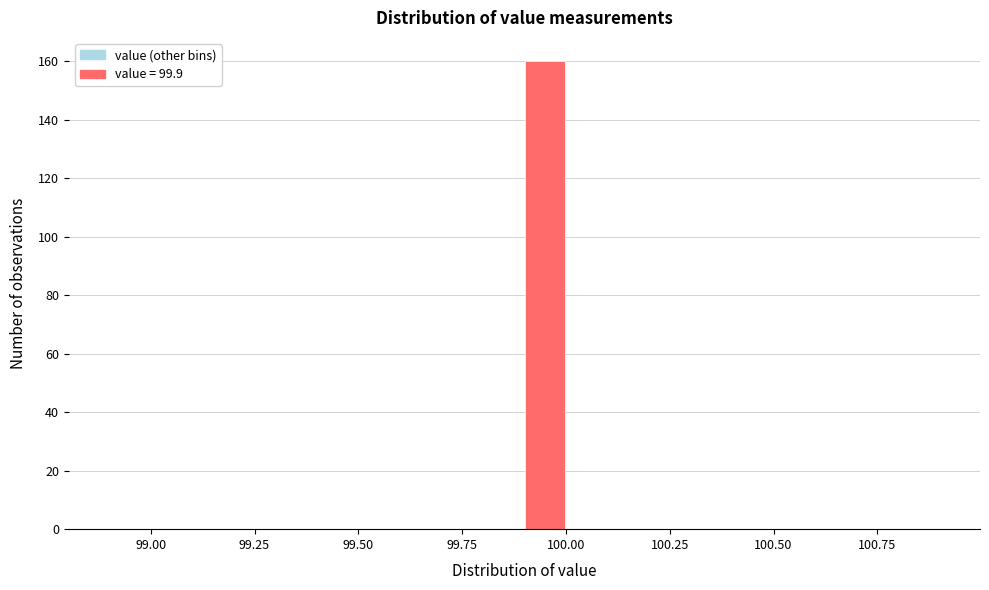

Around what value on the x-axis is the tallest bar? Give the approximate position of its centre, as read against the axis.

99.95